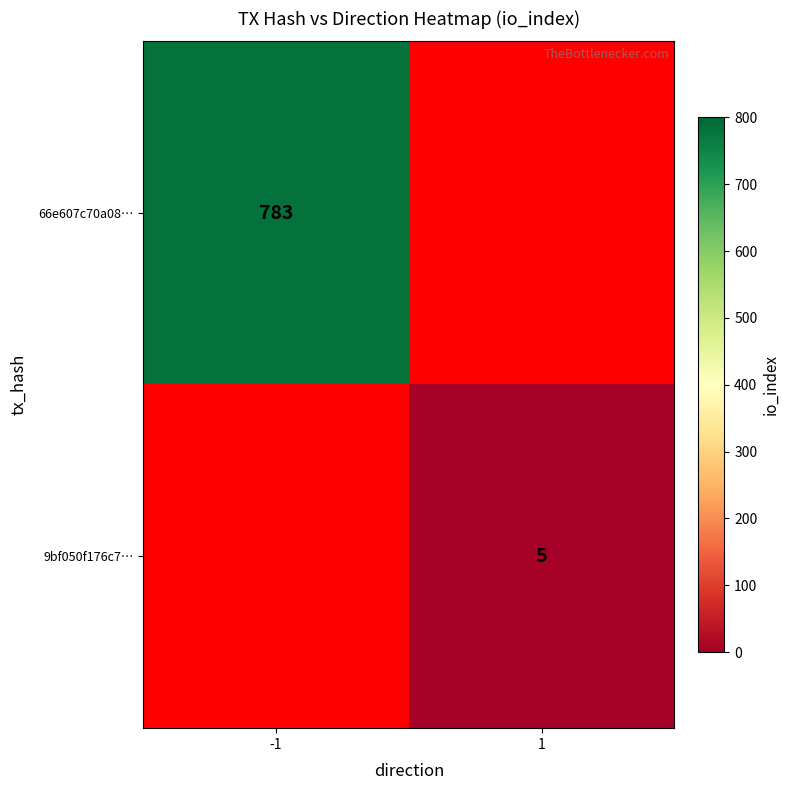

True or false: 66e607c70a08… has a value of 783 at -1.

True